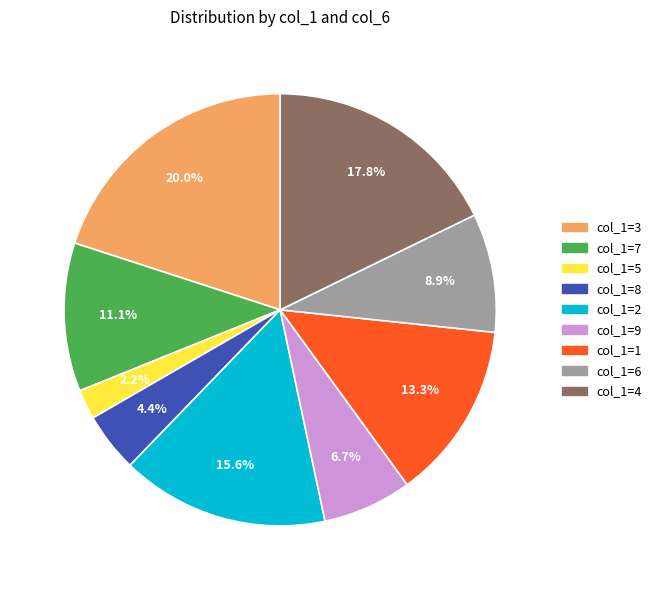

Between col_1=8 and col_1=6, which is larger?

col_1=6